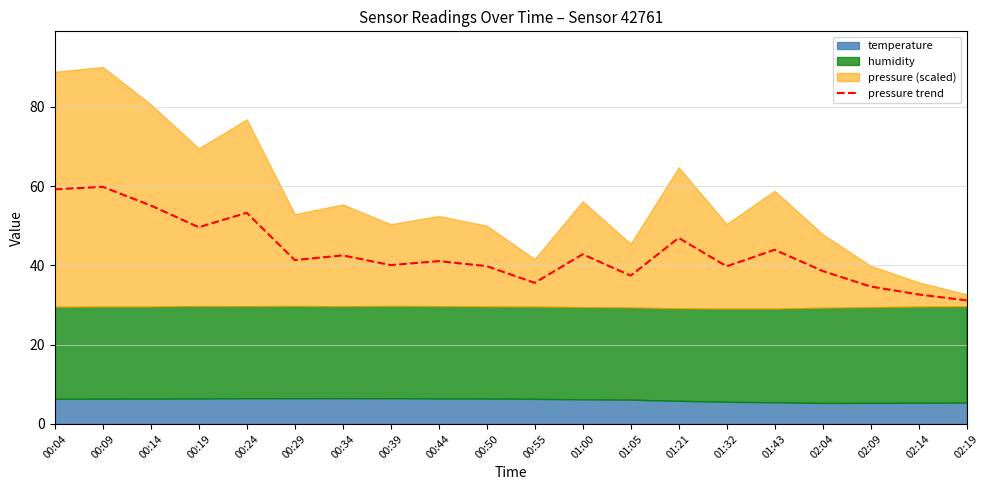

What is the minimum value shown in the chart?

31.2